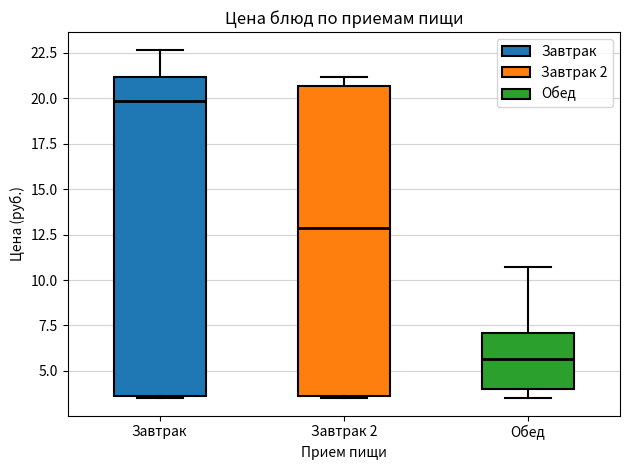

Which box's median line is the lowest?

Обед